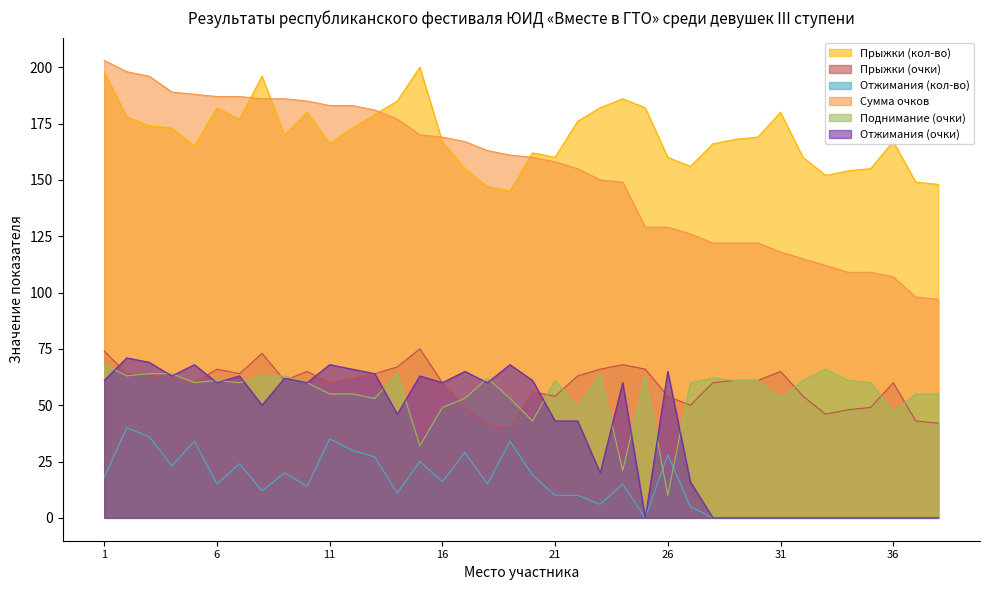

After their last crossing, which series has the higher values: Прыжки (очки) or Поднимание (очки)?

Поднимание (очки)